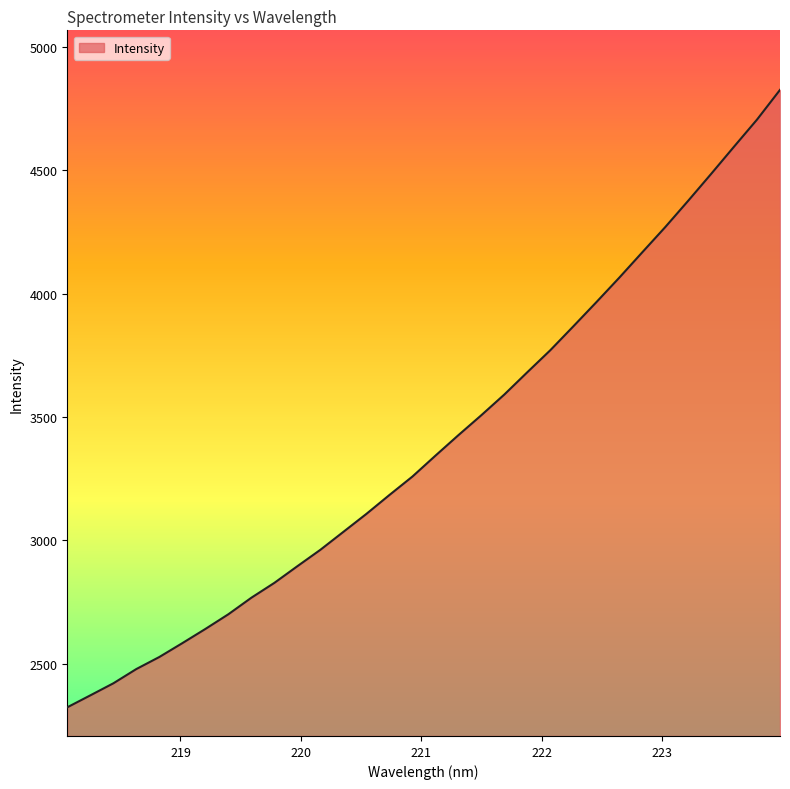

What is the smallest value displayed?

2323.6